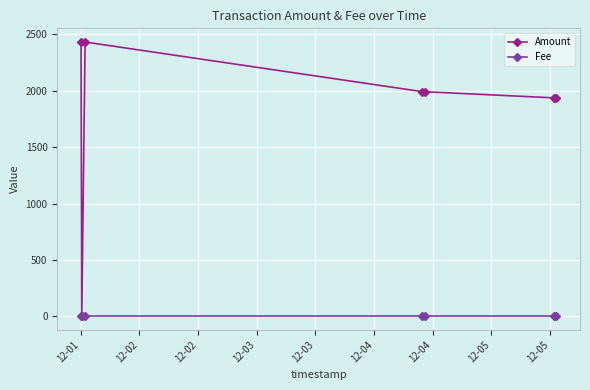

Which series has the largest total across all categories?

Amount